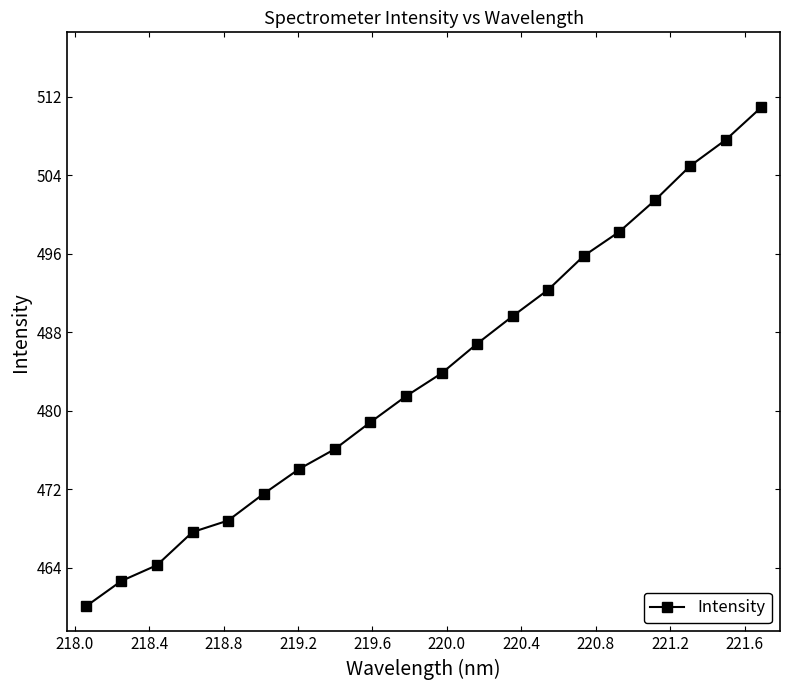

What is the value of the 8th point from the left?

476.1